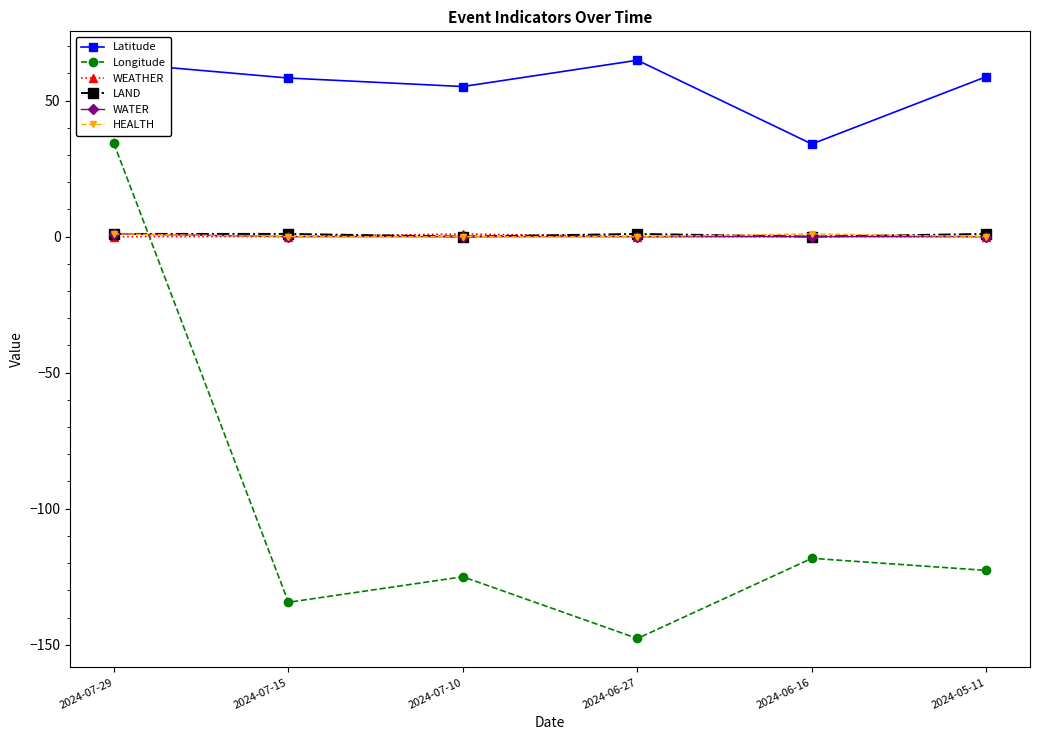

Which series has the widest spread of values?

Longitude